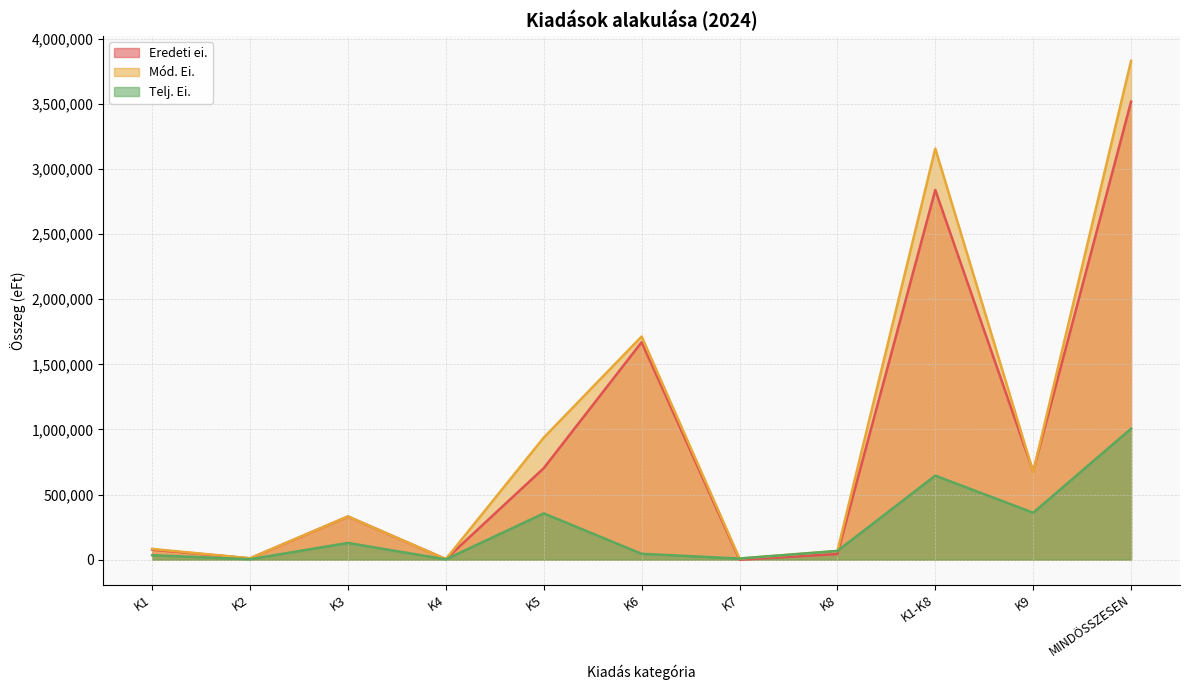

Rank the series by their maximum value, from lowest to highest.

Telj. Ei., Eredeti ei., Mód. Ei.